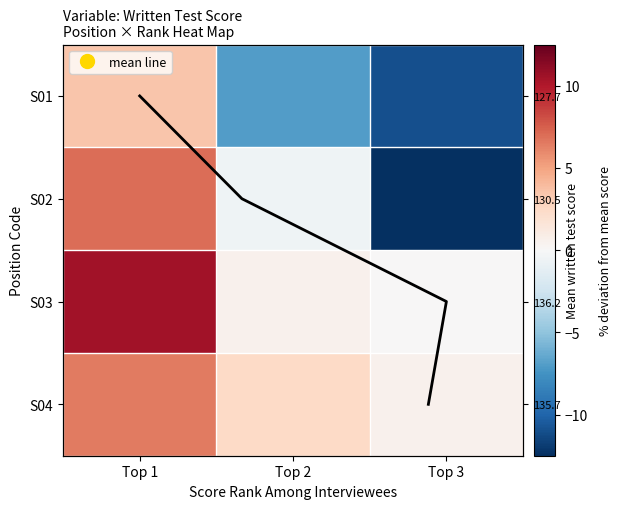

The S04 series shows 2.5 at Top 2. True or false?

True